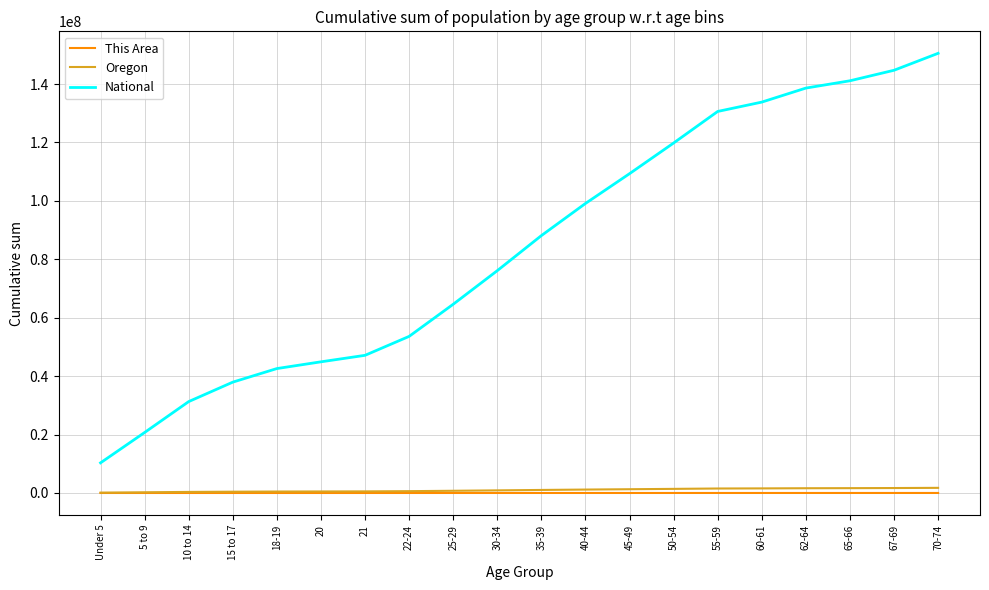

Which category has the highest value across all series?

70-74